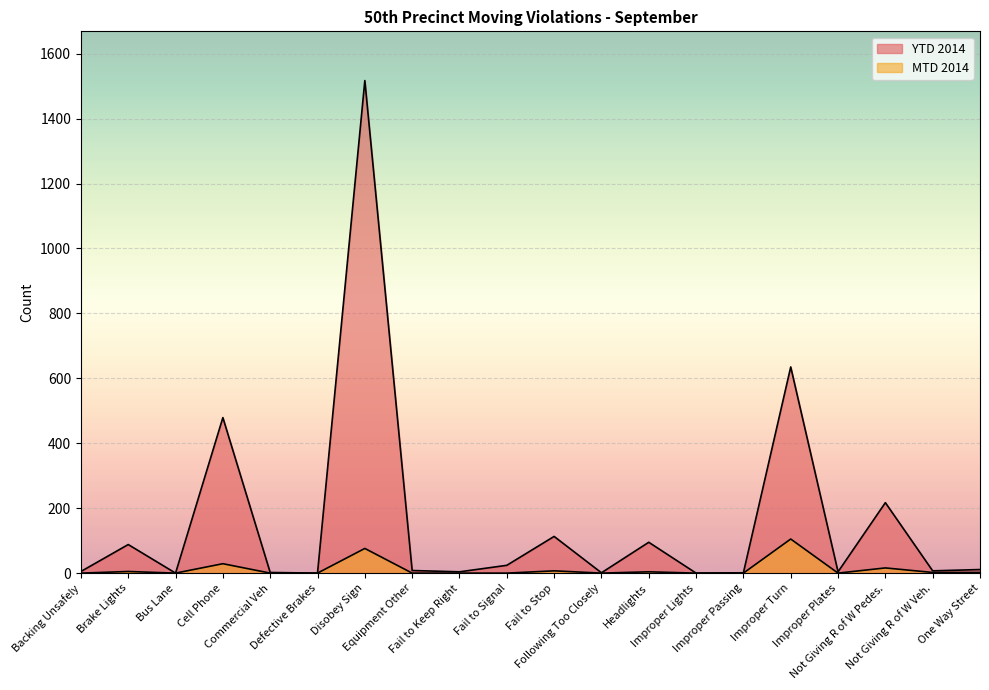

What are all the series names shown in the legend?

MTD 2014, YTD 2014